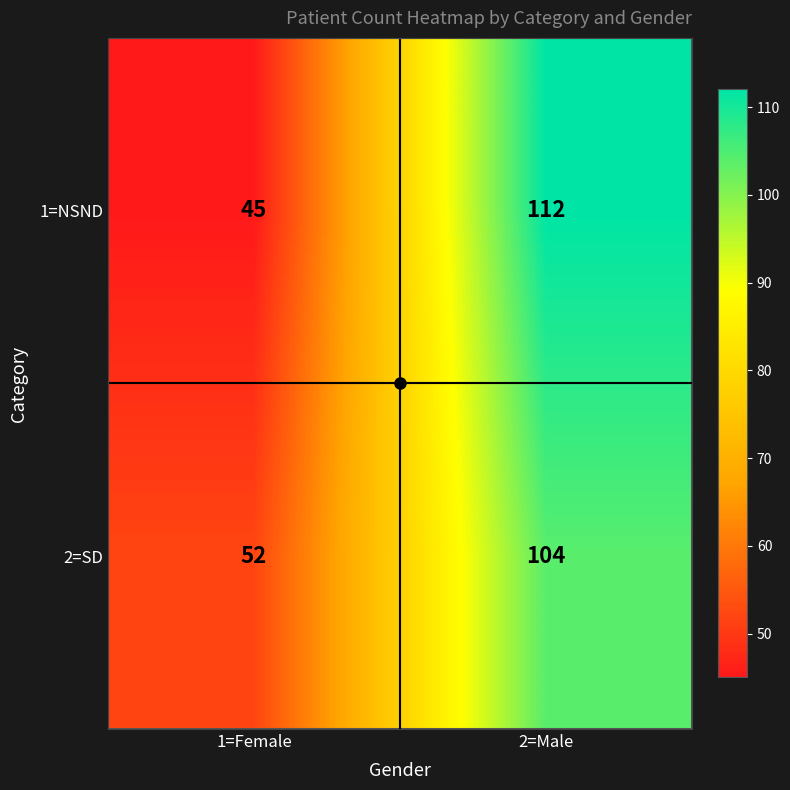

True or false: 2=SD has a value of 40 at 2=Male.

False